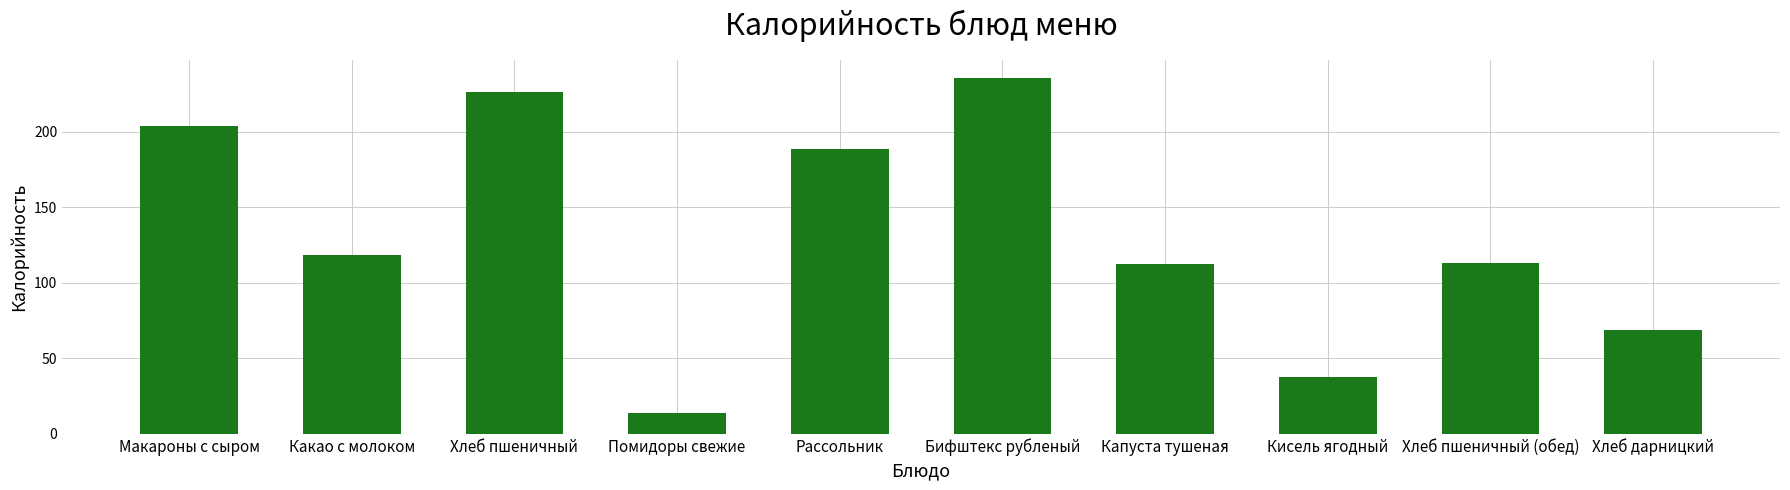

What is the average value?

131.9